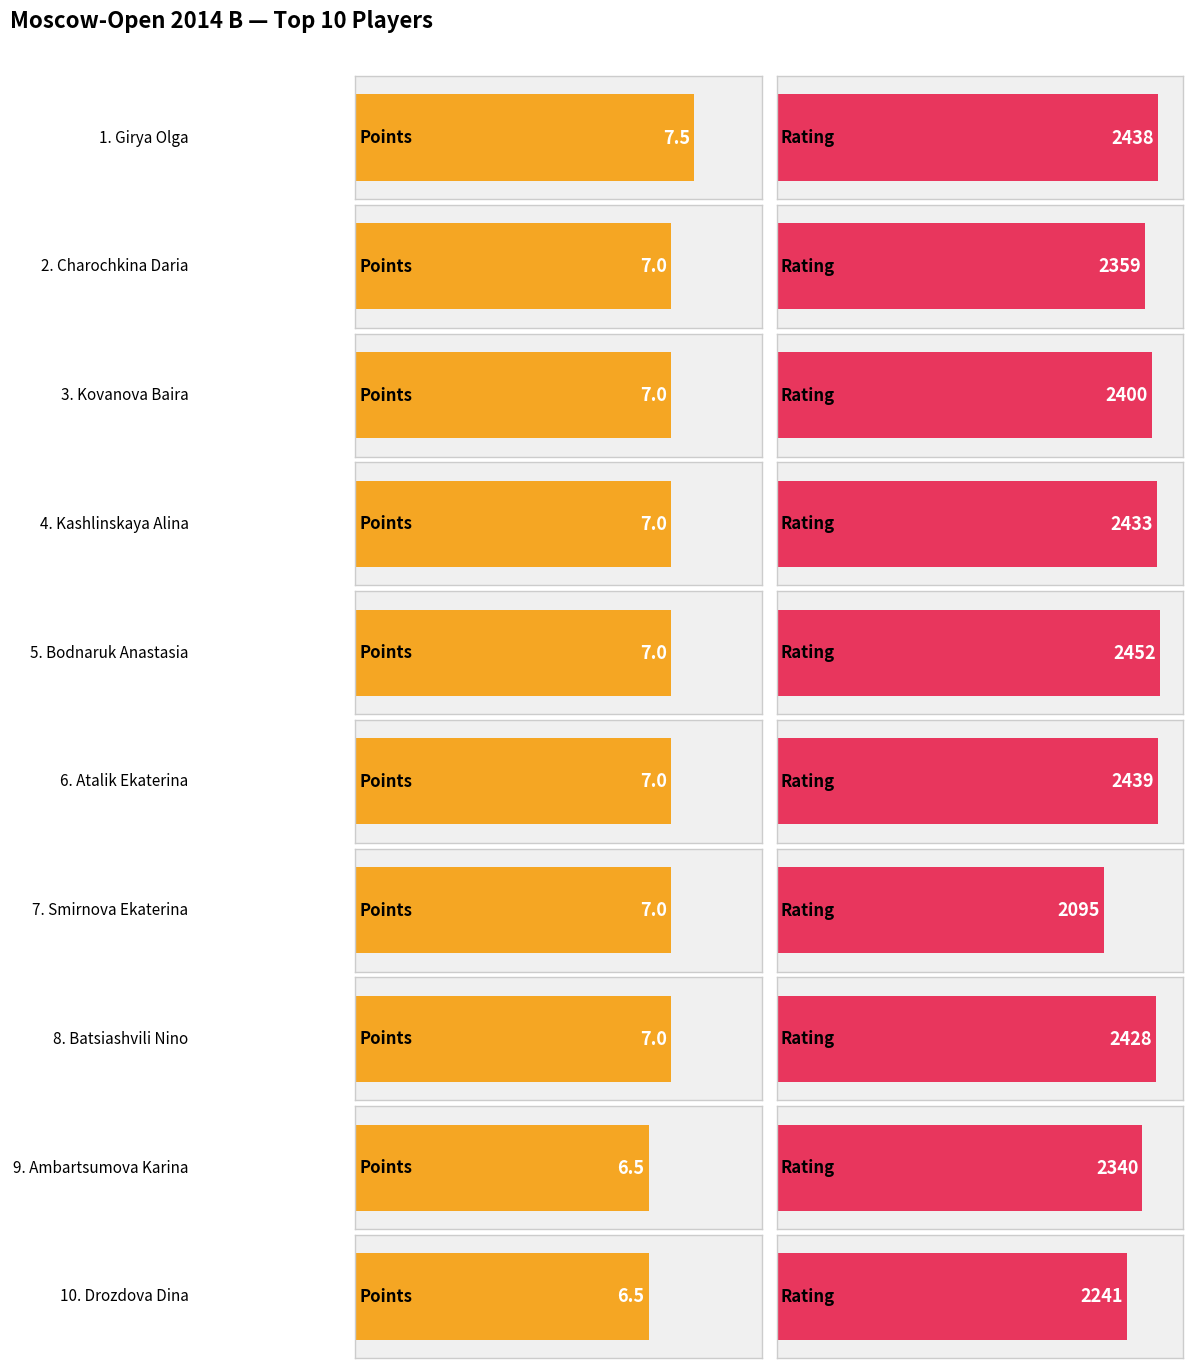

Reading right to left, extract all data points from this chart.

Points: Drozdova Dina=6.5	Ambartsumova Karina=6.5	Batsiashvili Nino=7.0	Smirnova Ekaterina=7.0	Atalik Ekaterina=7.0	Bodnaruk Anastasia=7.0	Kashlinskaya Alina=7.0	Kovanova Baira=7.0	Charochkina Daria=7.0	Girya Olga=7.5
Rating: Drozdova Dina=2241.0	Ambartsumova Karina=2340.0	Batsiashvili Nino=2428.0	Smirnova Ekaterina=2095.0	Atalik Ekaterina=2439.0	Bodnaruk Anastasia=2452.0	Kashlinskaya Alina=2433.0	Kovanova Baira=2400.0	Charochkina Daria=2359.0	Girya Olga=2438.0